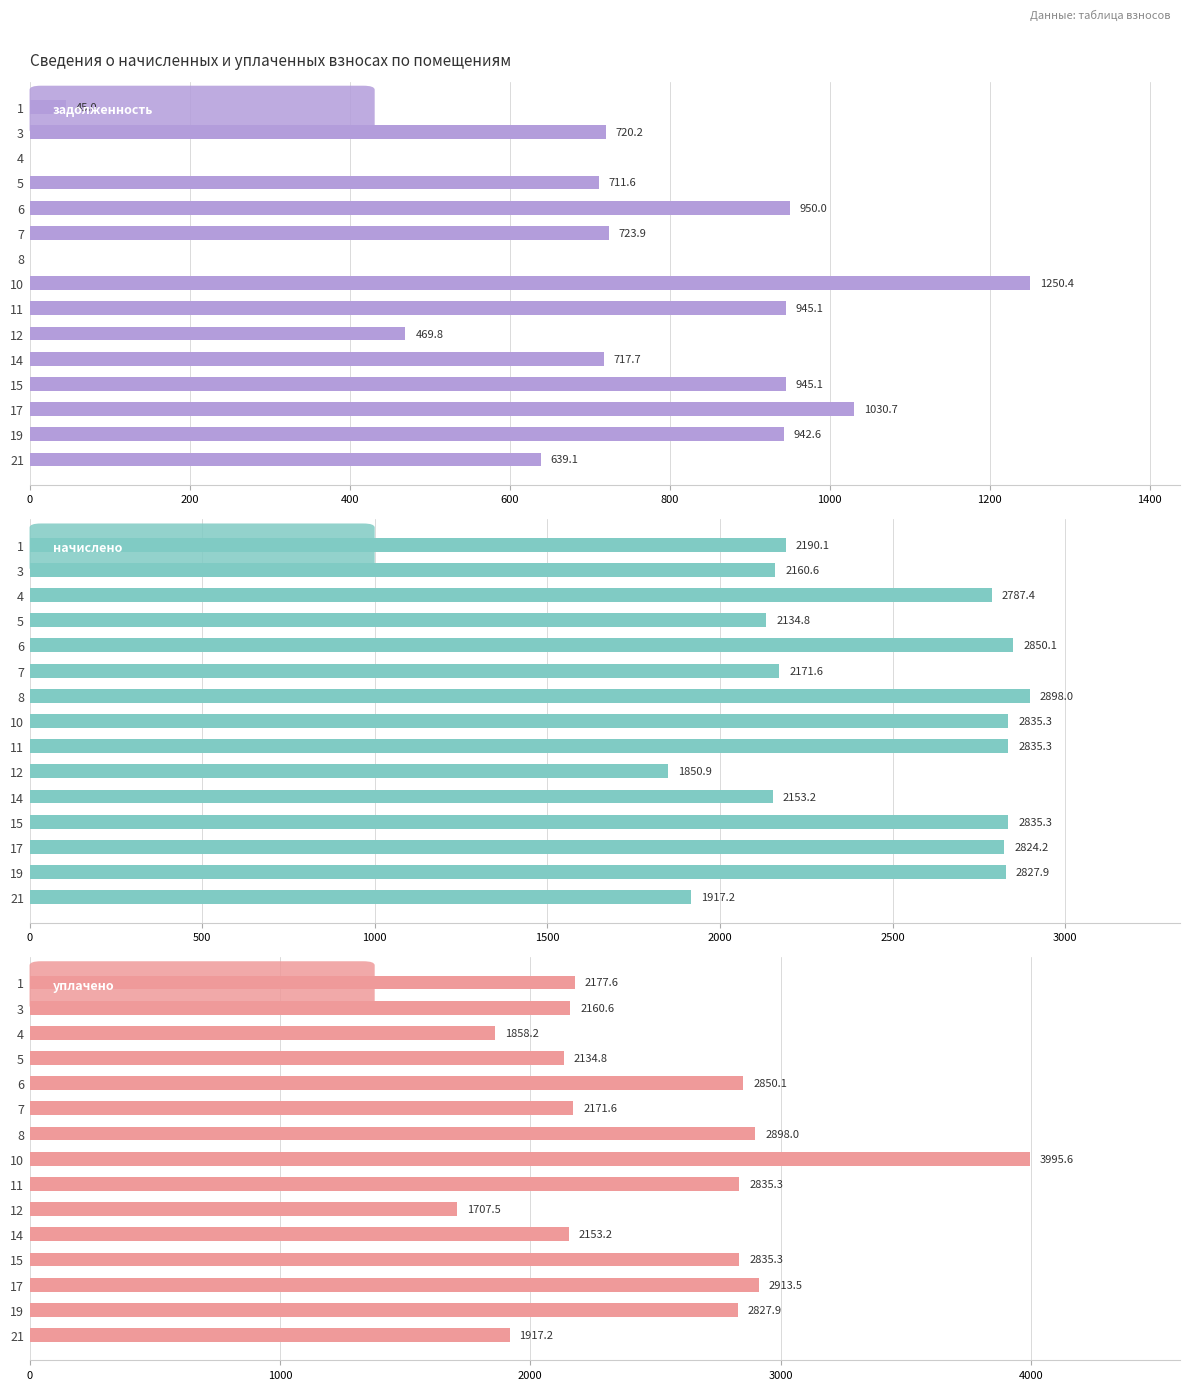

The value of задолженность at 8 is 570.3. True or false?

False